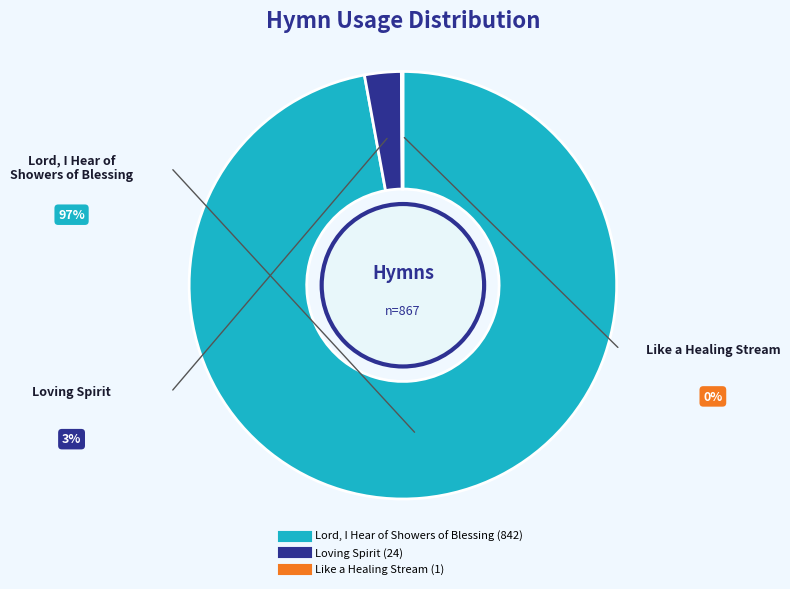

True or false: Loving Spirit accounts for 3% of the total.

True